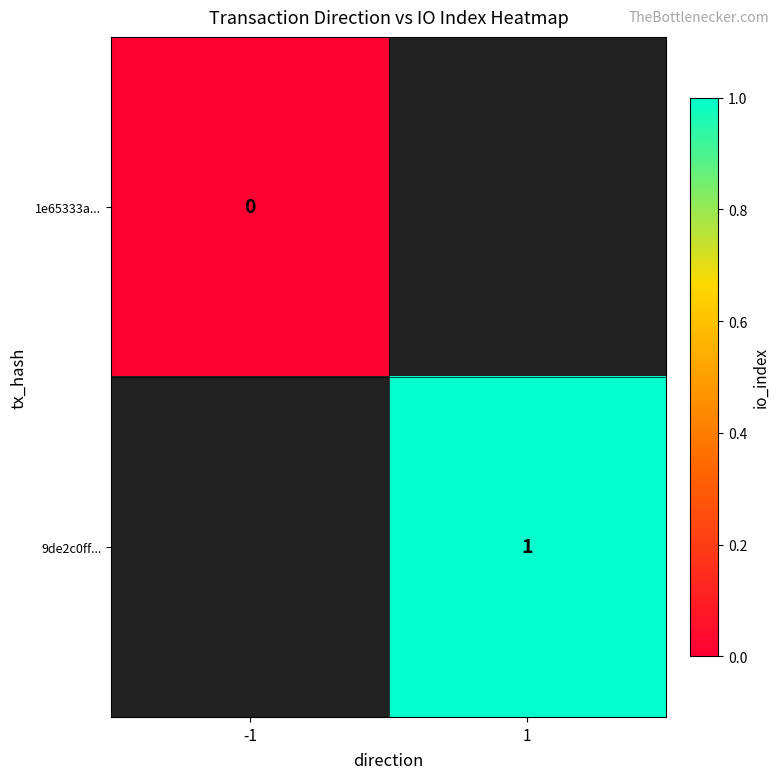

Is it true that 9de2c0ff... equals 1 at 1?

True